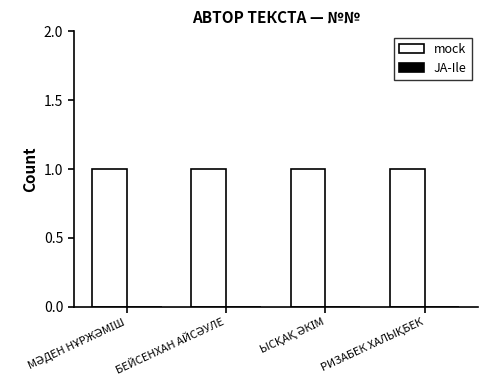

Between БЕЙСЕНХАН АЙСӘУЛЕ and ЫСҚАҚ ӘКІМ, which series saw the biggest shift?

mock